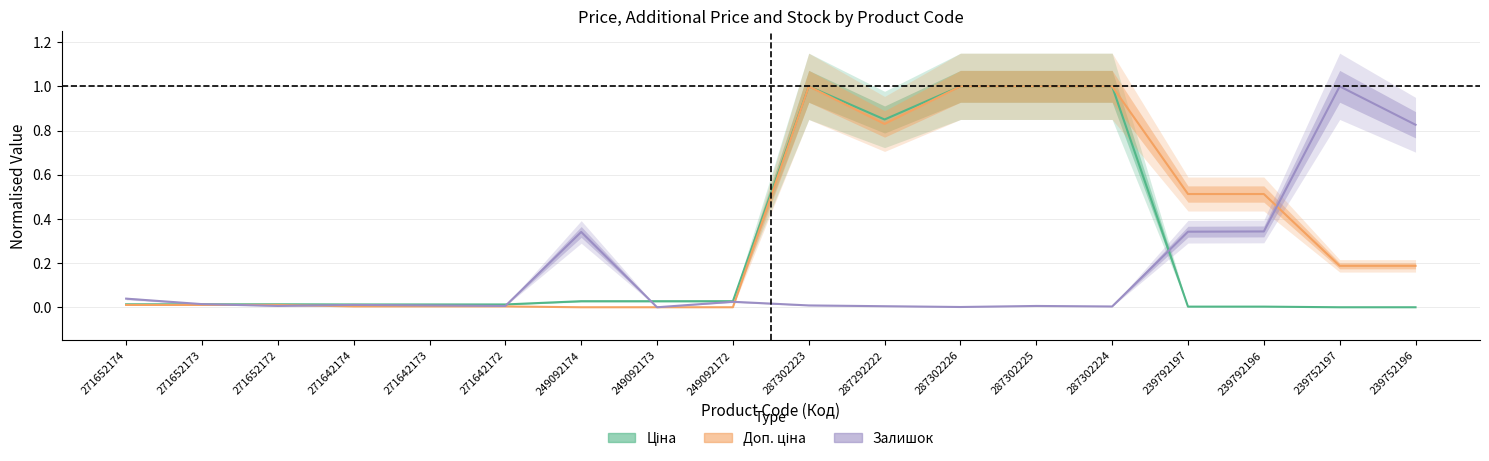

What is the difference between the maximum and second lowest values in the Залишок series?

1.0